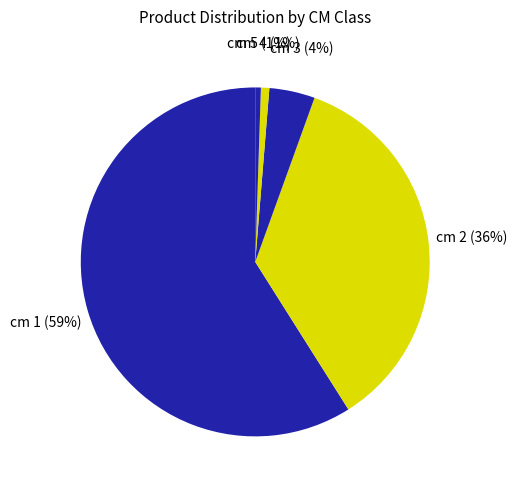

Count the number of slices in the pie.

5